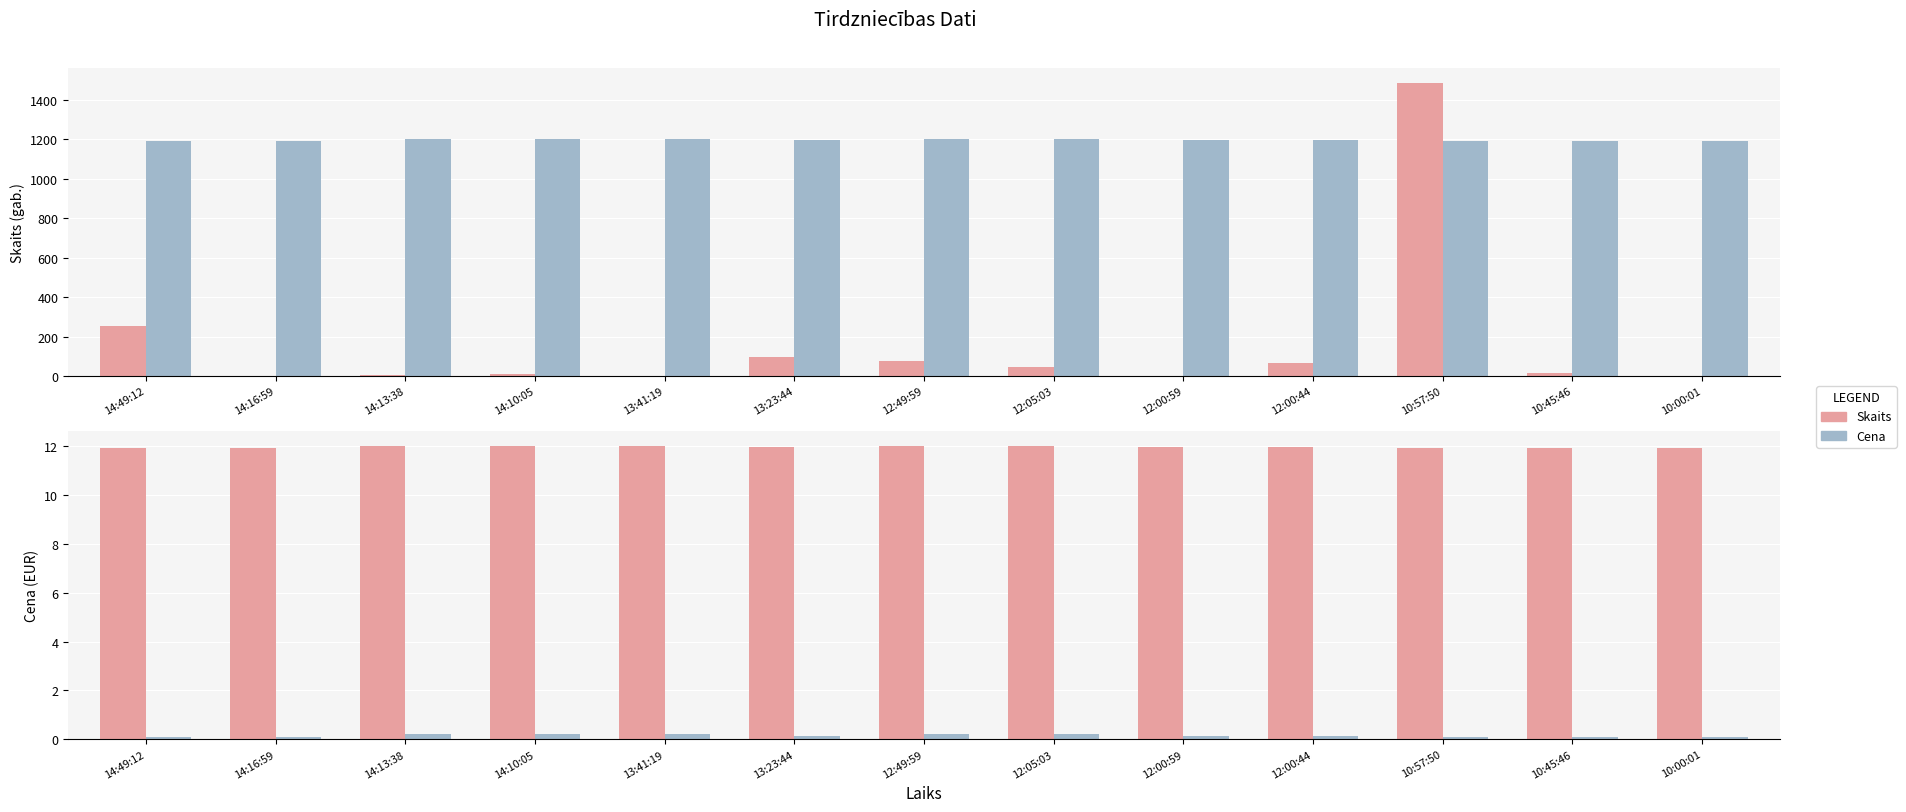

How many groups of bars are there?

13